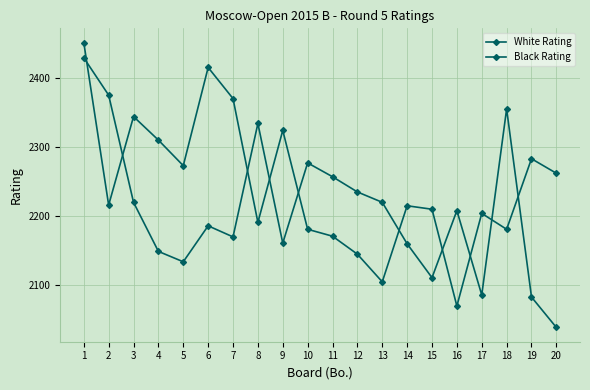

How many categories are shown in the chart?

20